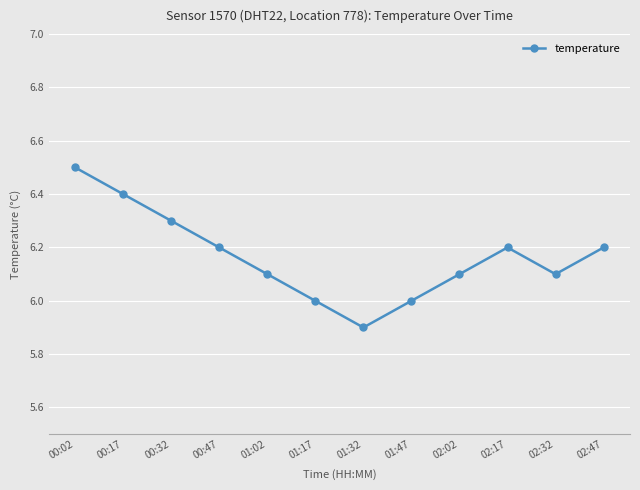

Where is the first local maximum?

02:17